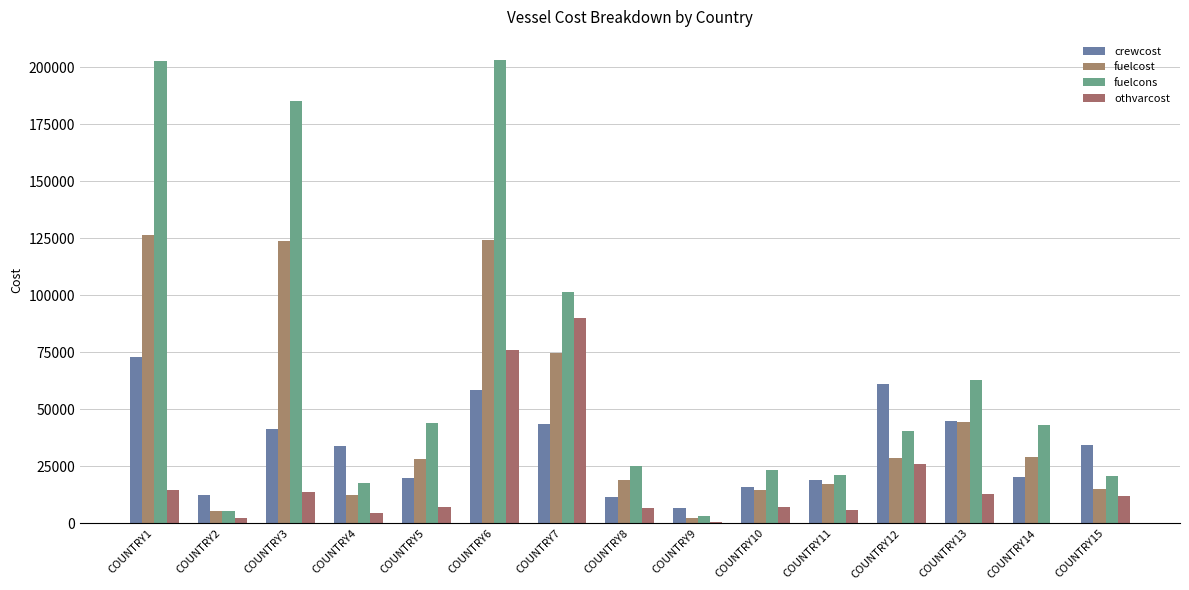

The value of fuelcost at COUNTRY3 is 200531. True or false?

False